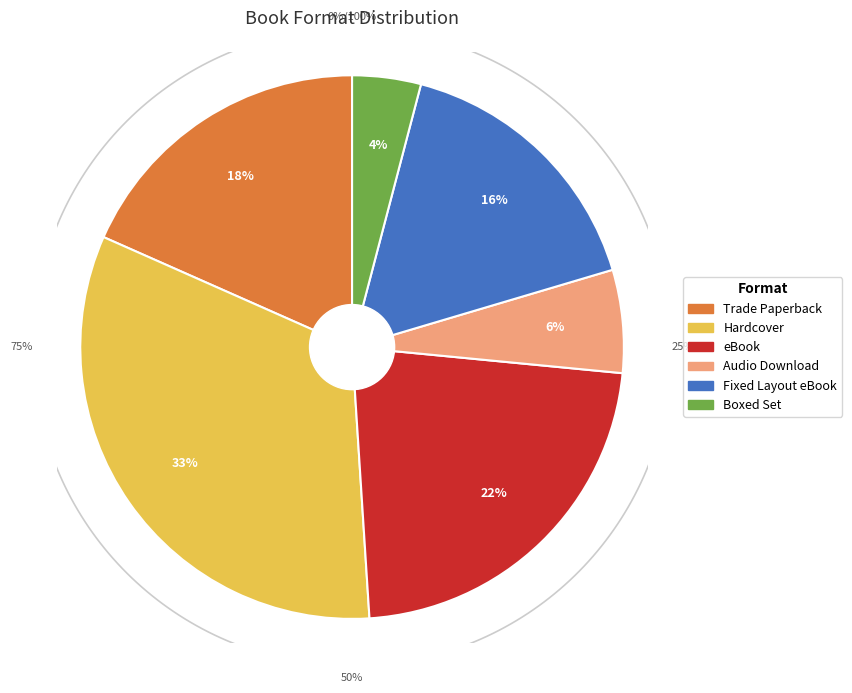

Approximately how many times larger is the value at Fixed Layout eBook compared to Audio Download?

2.7